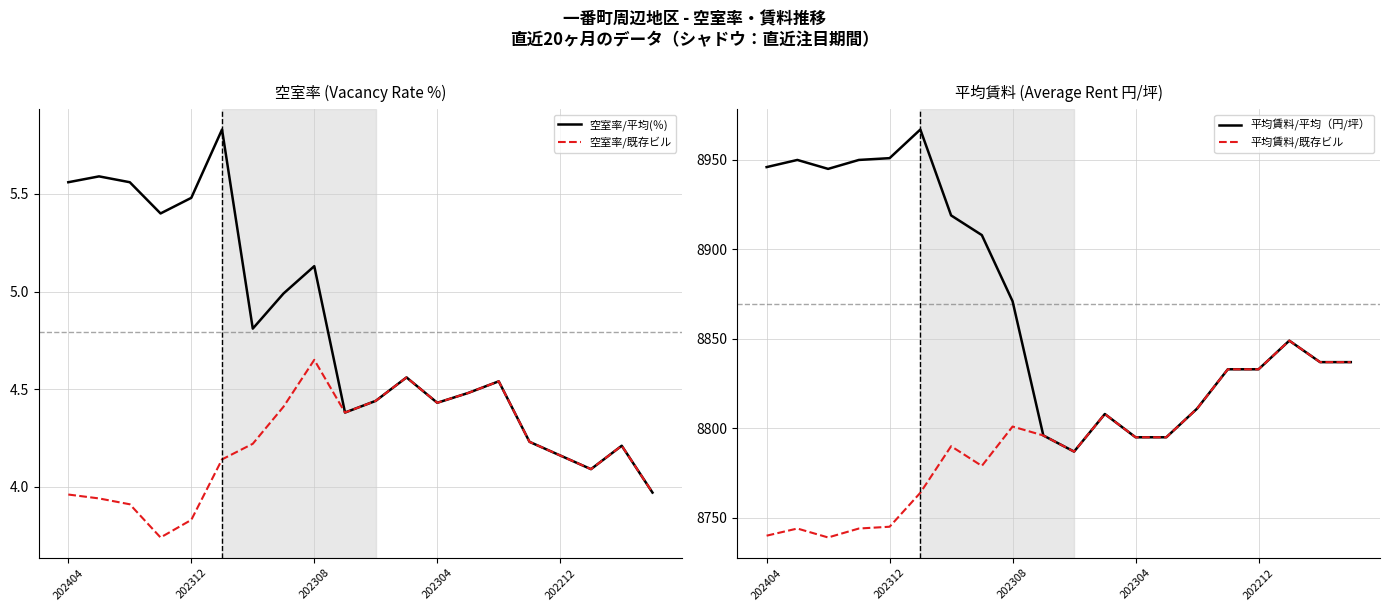

At which label does 空室率/平均(％) first exceed 4?

202404